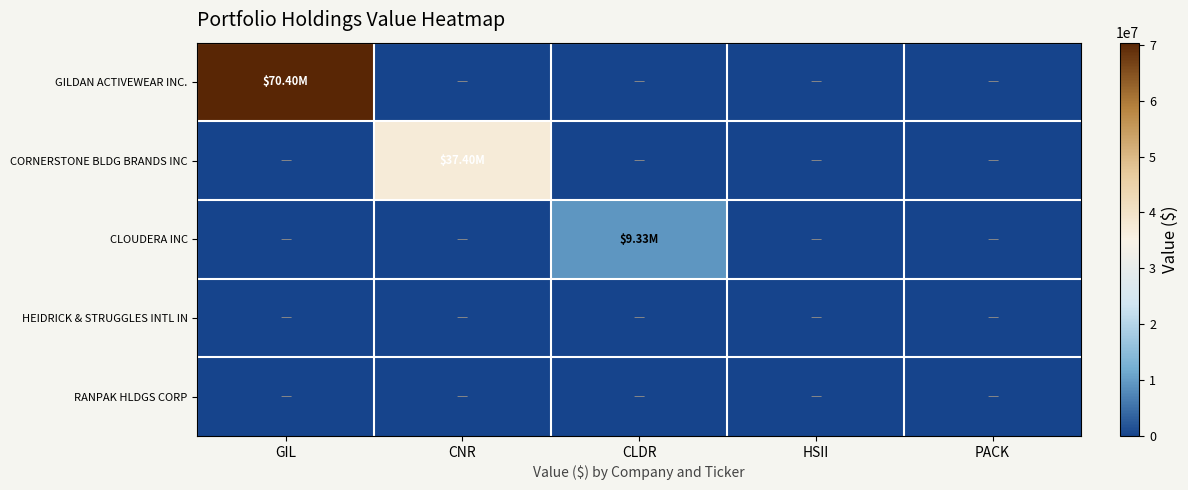

What is the spread (max minus min) of values at GIL?

70402000